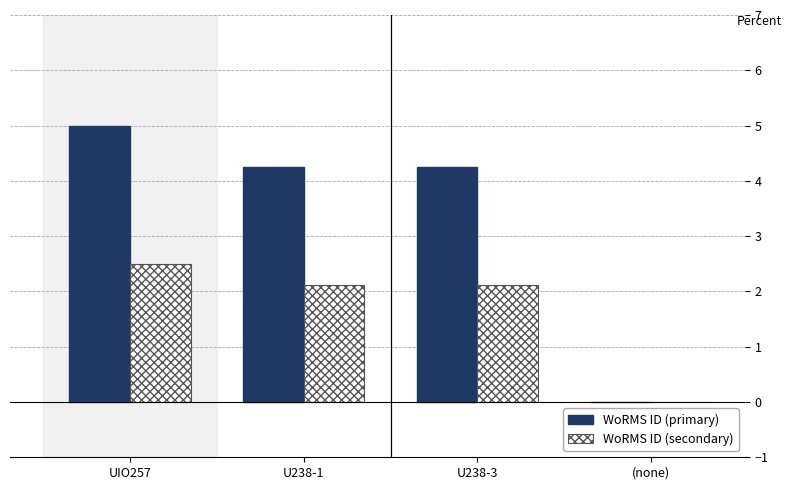

Reading left to right, transcribe all the data shown in this chart.

WoRMS ID (primary): 5.0	4.2	4.2	0.0
WoRMS ID (secondary): 2.5	2.1	2.1	0.0